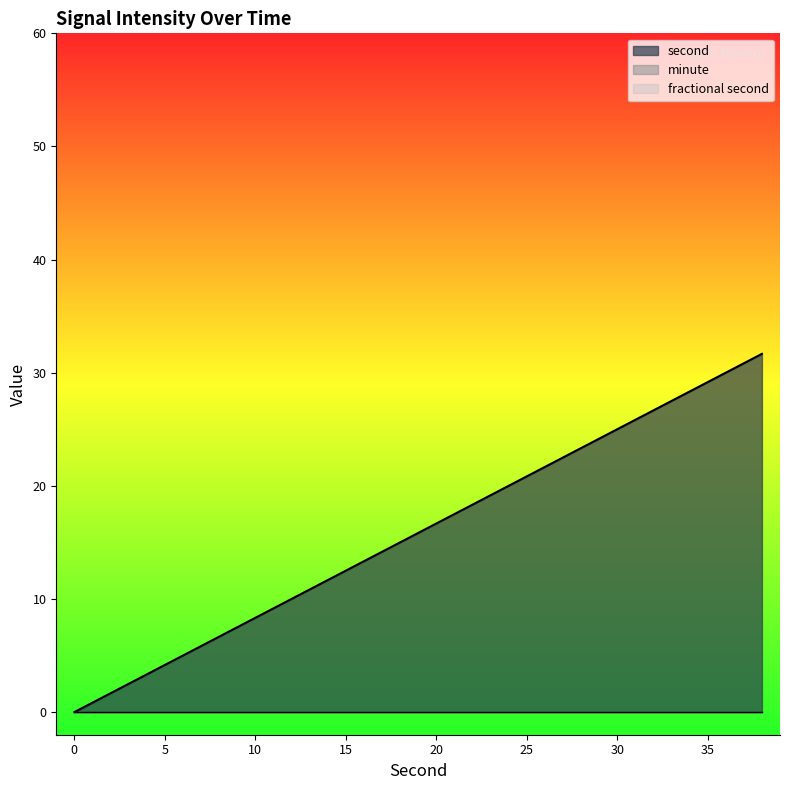

How many categories are shown in the chart?

20